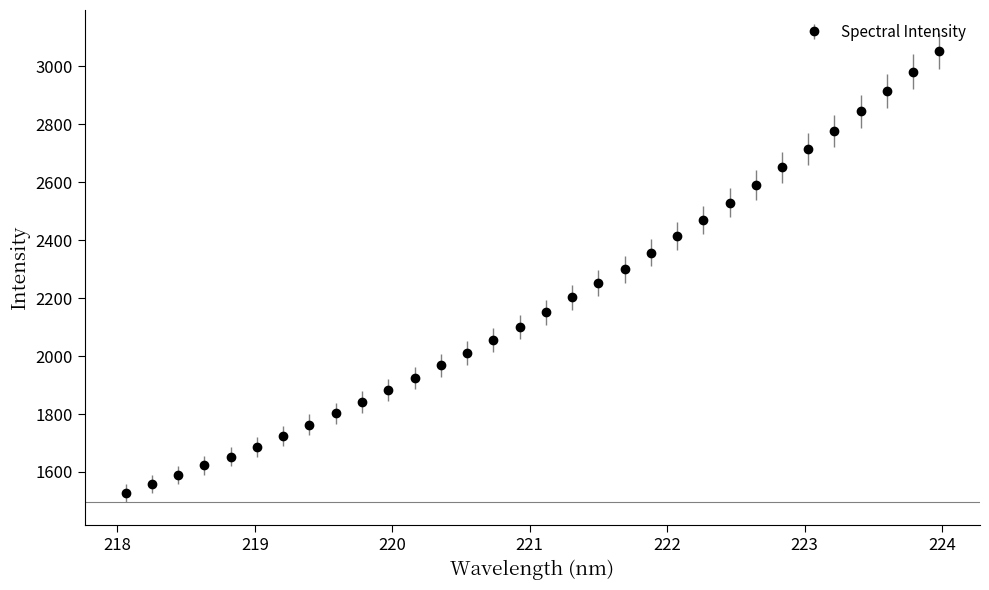

What is the difference between the maximum and second lowest values?

1494.5